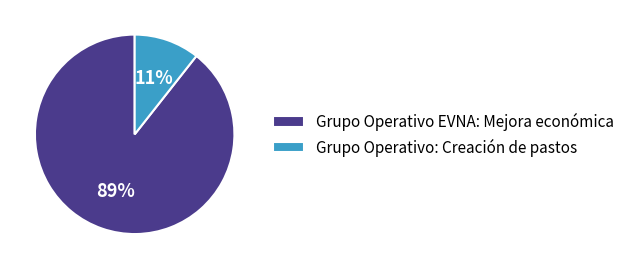

What is the ratio of the value at Grupo Operativo: Creación de pastos to the value at Grupo Operativo EVNA: Mejora económica?

0.1